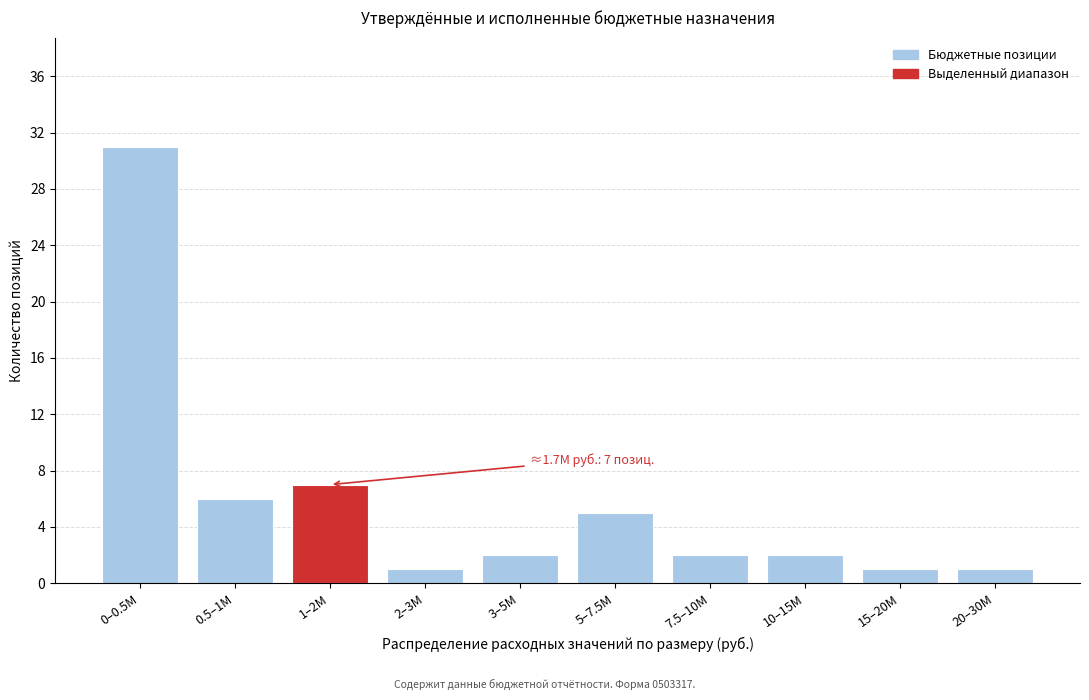

Reading left to right, extract all data points from this chart.

31	6	7	1	2	5	2	2	1	1